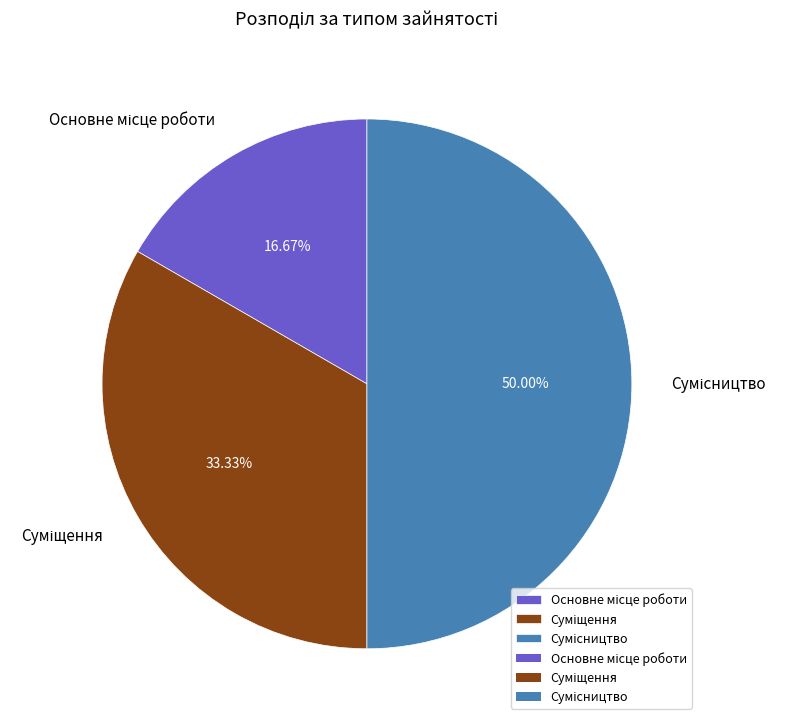

Count the number of slices in the pie.

3